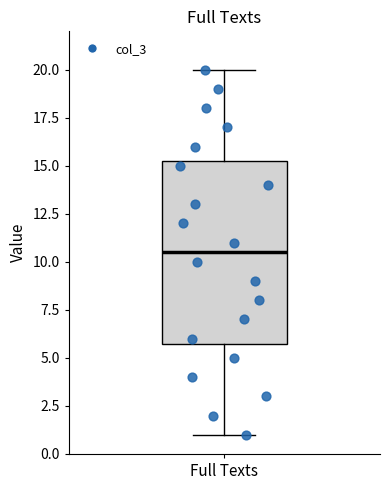

Read this box plot against the y-axis: the position of the median line, the range covered by the box, and the ends of both whiskers. The values are not printed on the chart, so give them approximately, as read against the axis.

median 10.5, box 6.0 to 15.5, whiskers 1.0 to 20.0